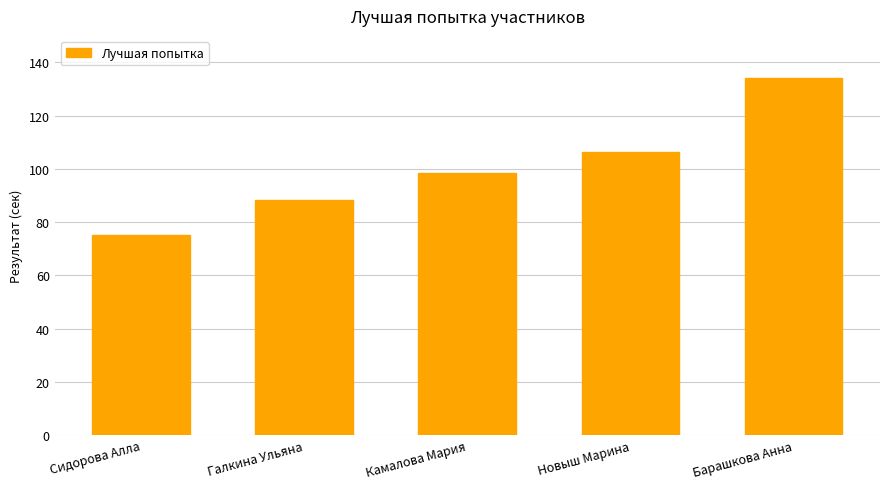

True or false: the data shows 63.0 at Новыш Марина.

False